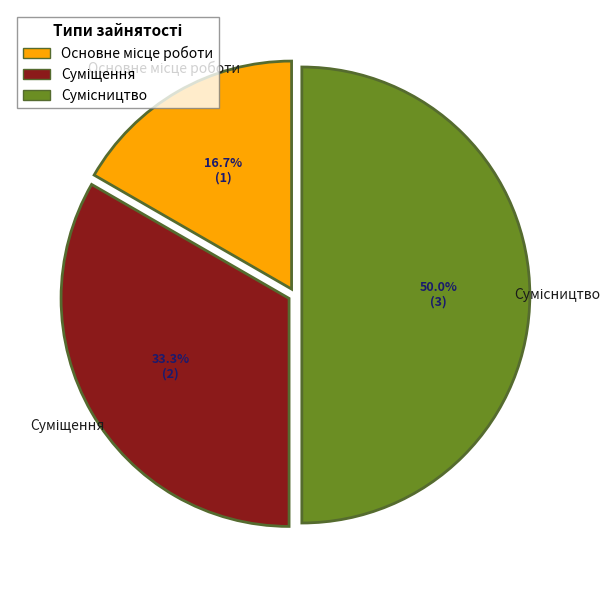

Which category has the smallest portion of the pie?

Основне місце роботи